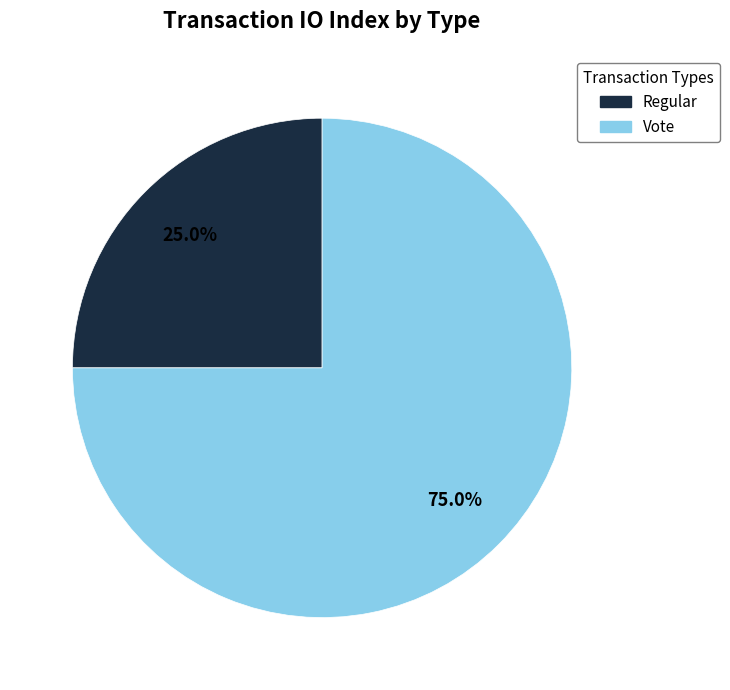

To the nearest percent, what percentage of the pie is Regular?

25%